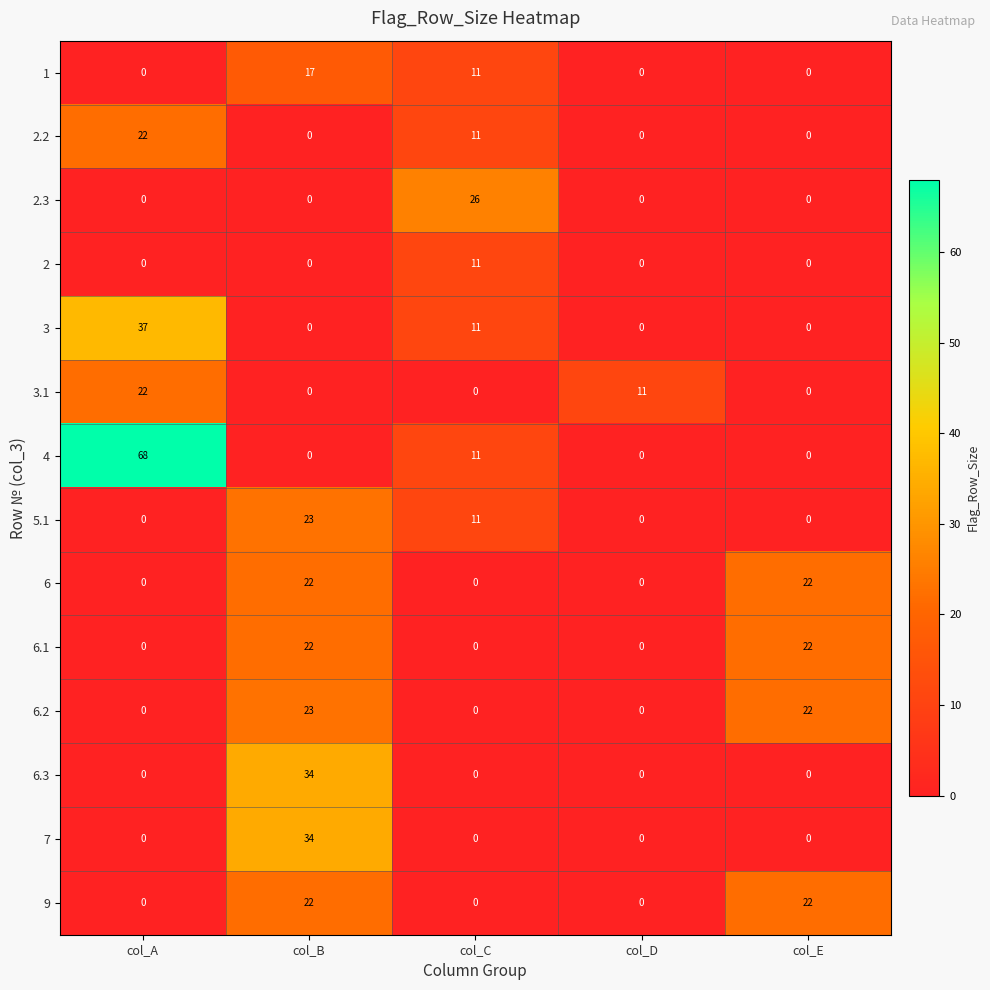

The value of 9 at col_D is 13. True or false?

False